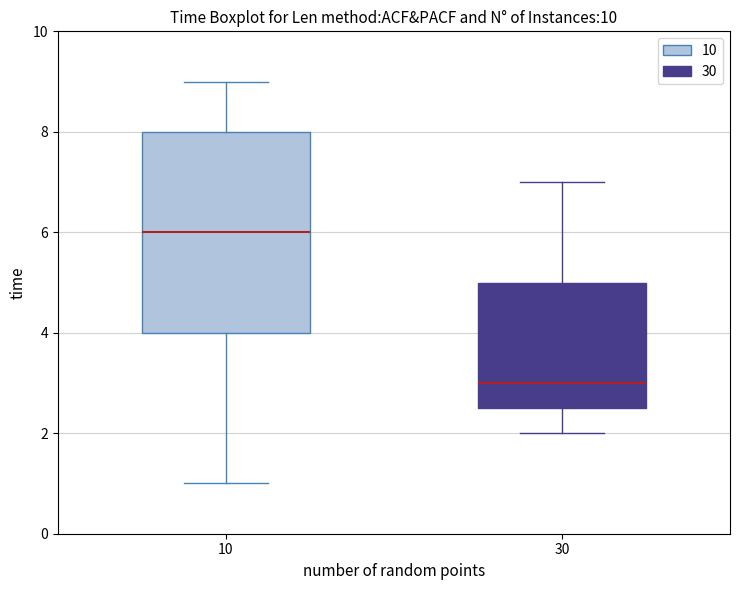

Reading left to right, read every box against the y-axis: the position of its median line, the range the box covers, and the ends of its whiskers. The values are not printed on the chart, so give them approximately, as read against the axis.

10: median 6.0, box 4.0 to 8.0, whiskers 1.0 to 9.0
30: median 3.0, box 2.6 to 5.0, whiskers 2.0 to 7.0